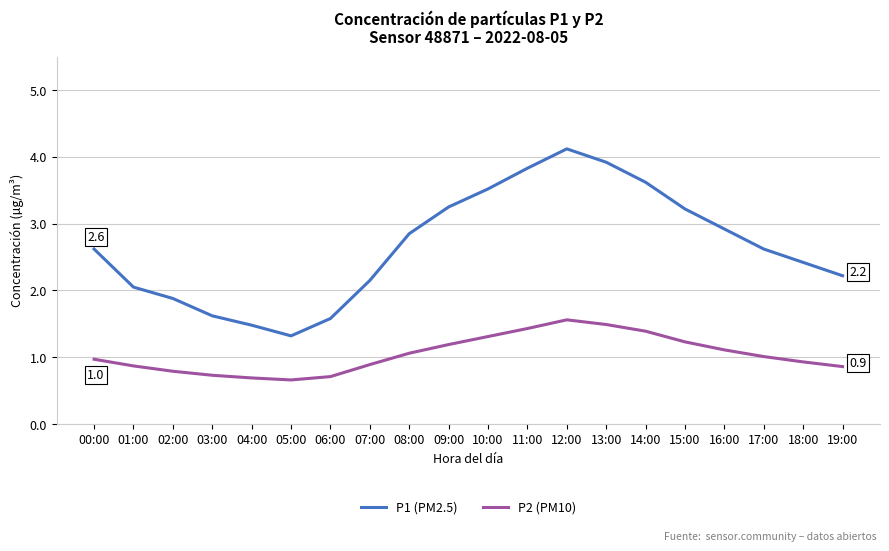

Does the chart have visible grid lines?

Yes